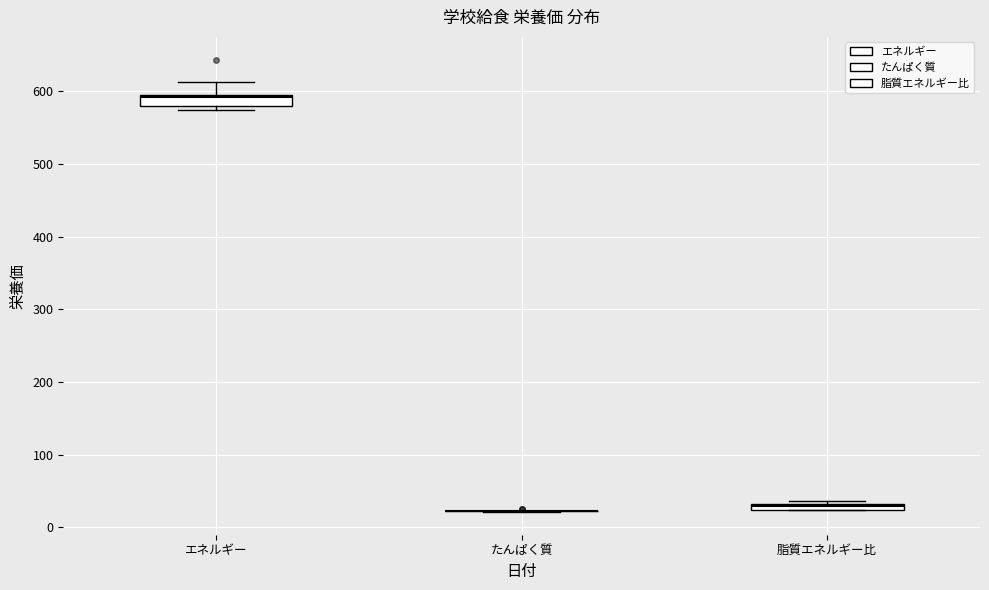

Where is the upper edge of the box for 脂質エネルギー比 on the y-axis? The values are not printed on the chart, so give them approximately, as read against the axis.

30